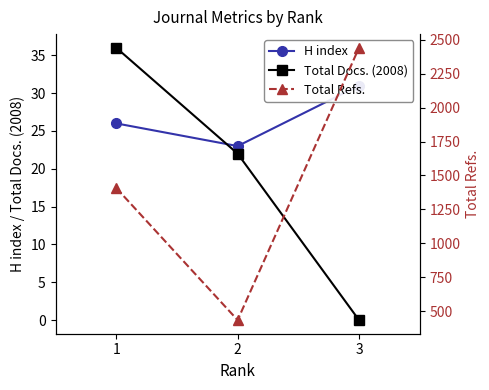

True or false: Total Refs. has a value of 2440 at 3.

True